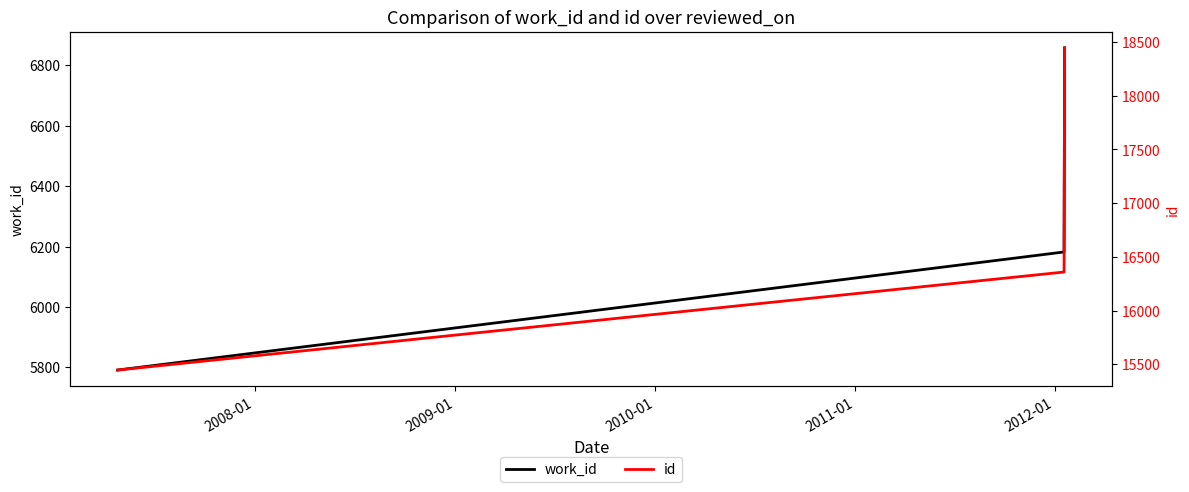

Is the value of id at 2009-01 greater than the value of work_id at 2009-01?

Yes